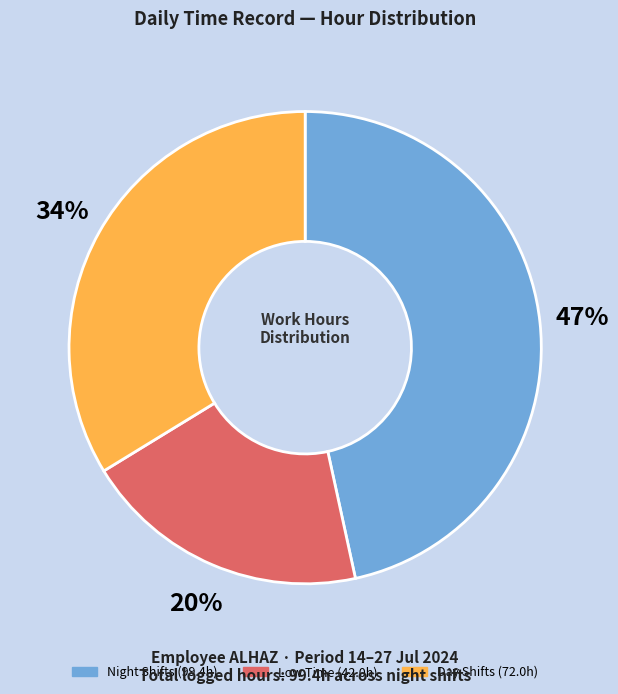

Count the number of slices in the pie.

3